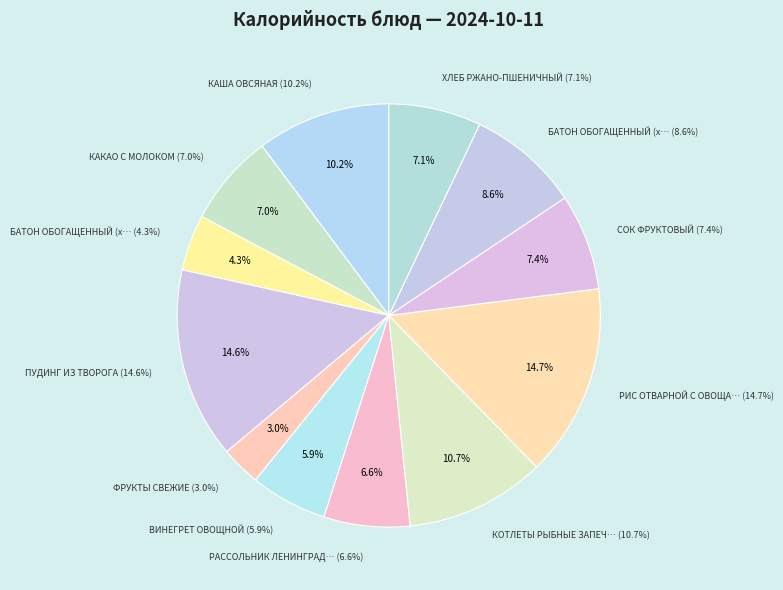

Combined, what portion of the pie is ФРУКТЫ СВЕЖИЕ and КАКАО С МОЛОКОМ?

10.1%